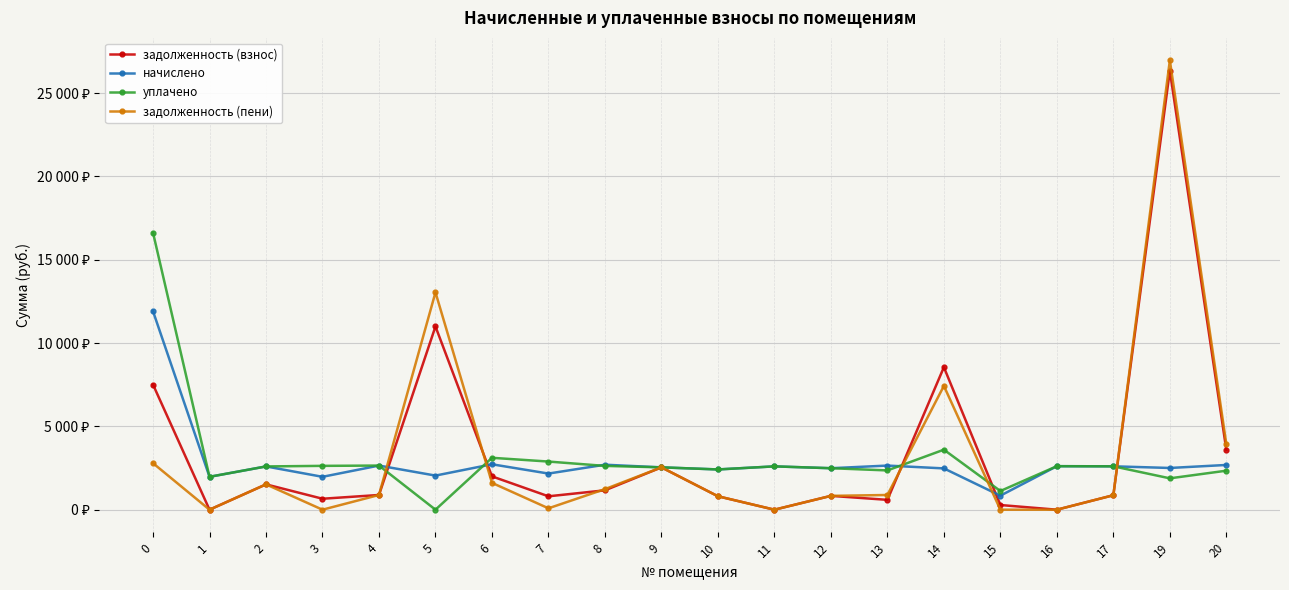

Which series has the widest spread of values?

задолженность (пени)